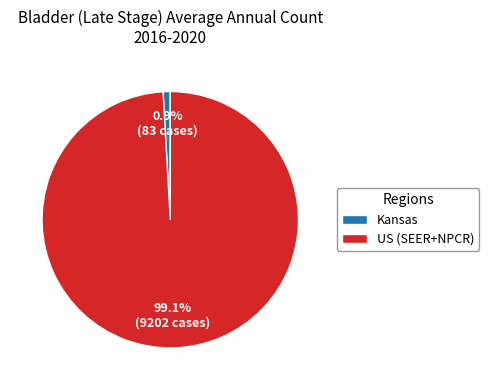

How much of the chart is everything except US (SEER+NPCR)?

0.9%